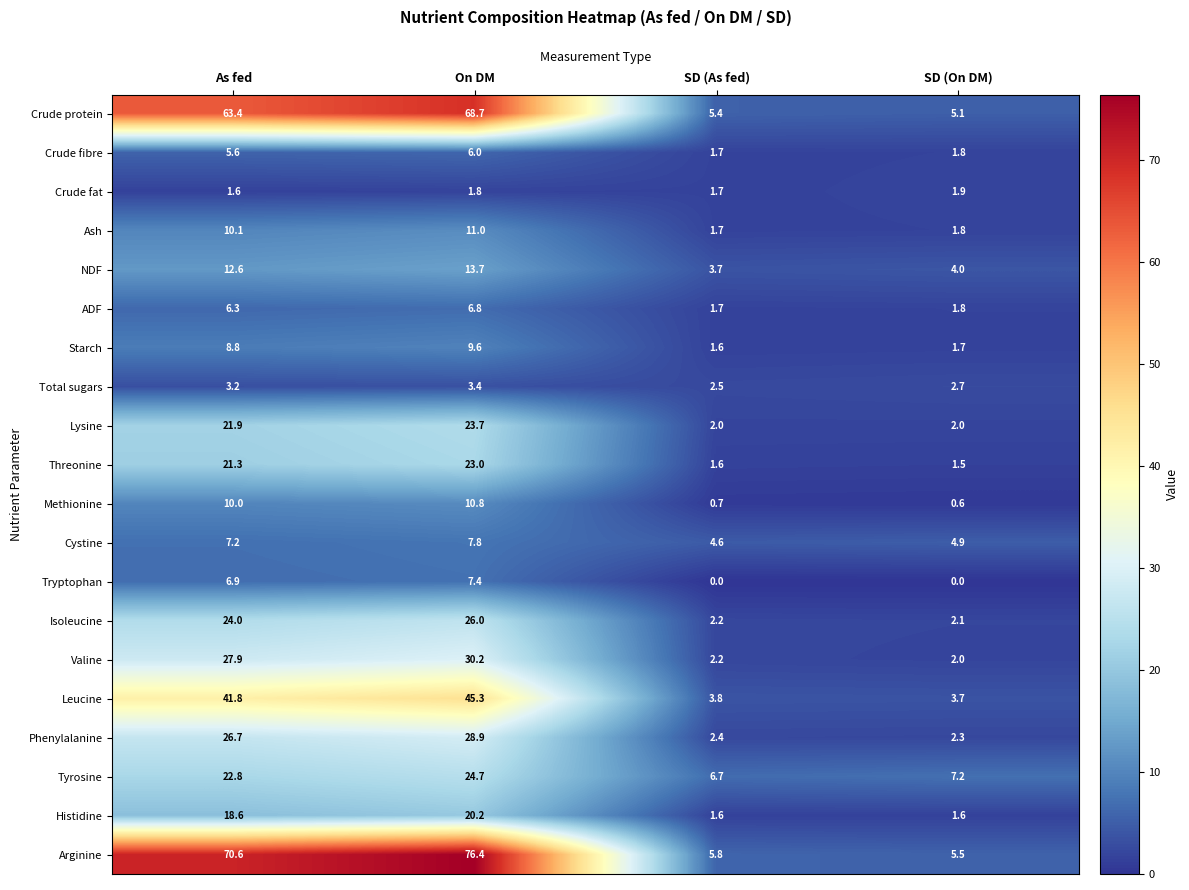

The value of Histidine at On DM is 34.1. True or false?

False